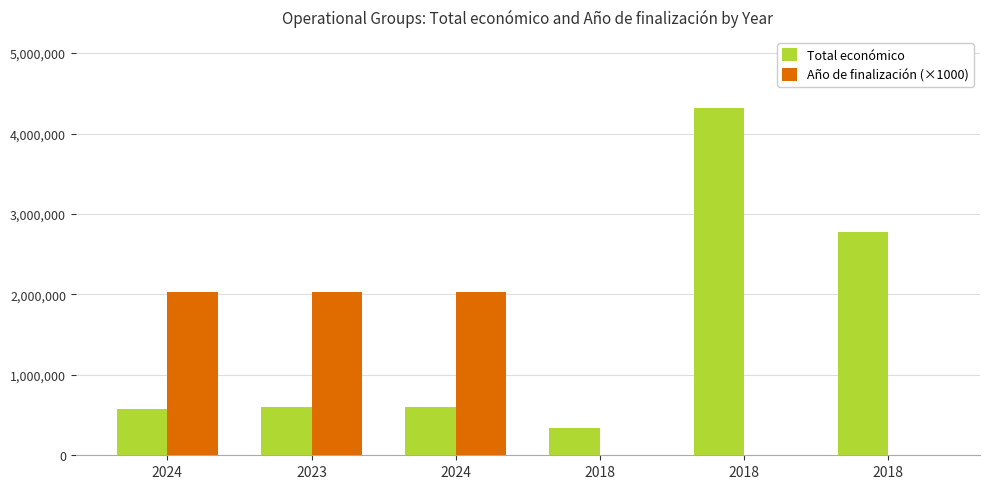

List the series in order of their overall mean, highest first.

Total económico, Año de finalización (×1000)